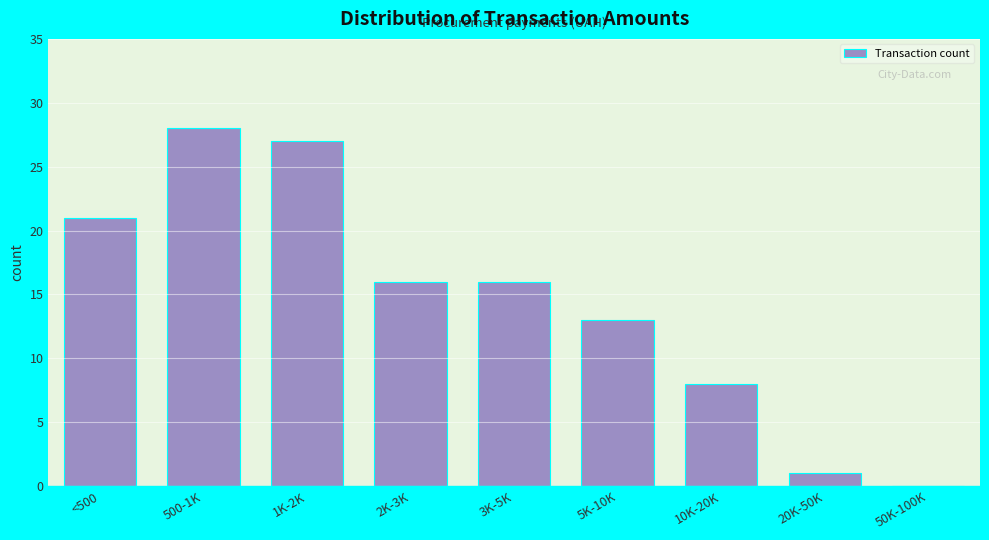

Reading left to right, what are all the values shown in this chart?

<500=21	500-1K=28	1K-2K=27	2K-3K=16	3K-5K=16	5K-10K=13	10K-20K=8	20K-50K=1	50K-100K=0